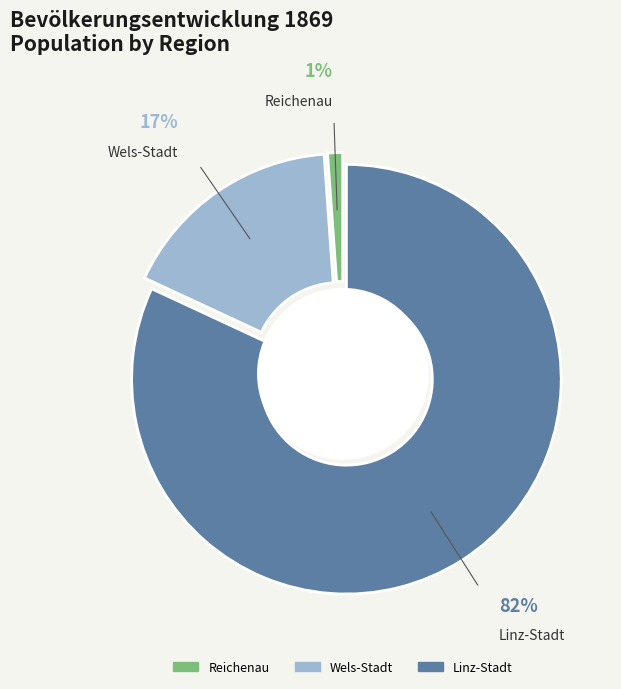

Rank the categories by value from highest to lowest.

Linz-Stadt, Wels-Stadt, Reichenau